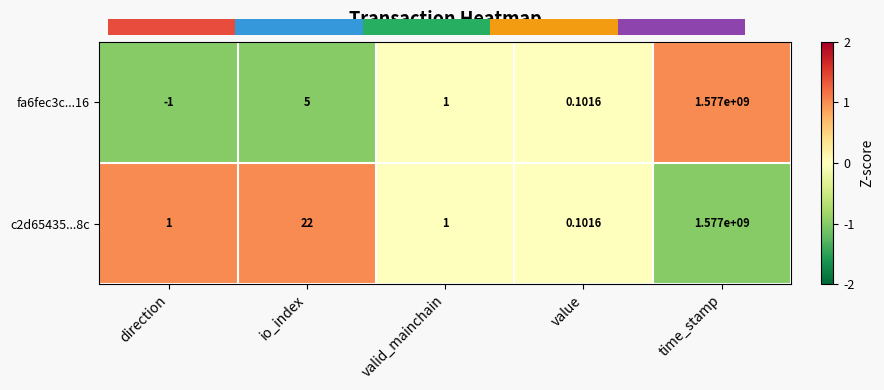

How many data points does each series have?

5